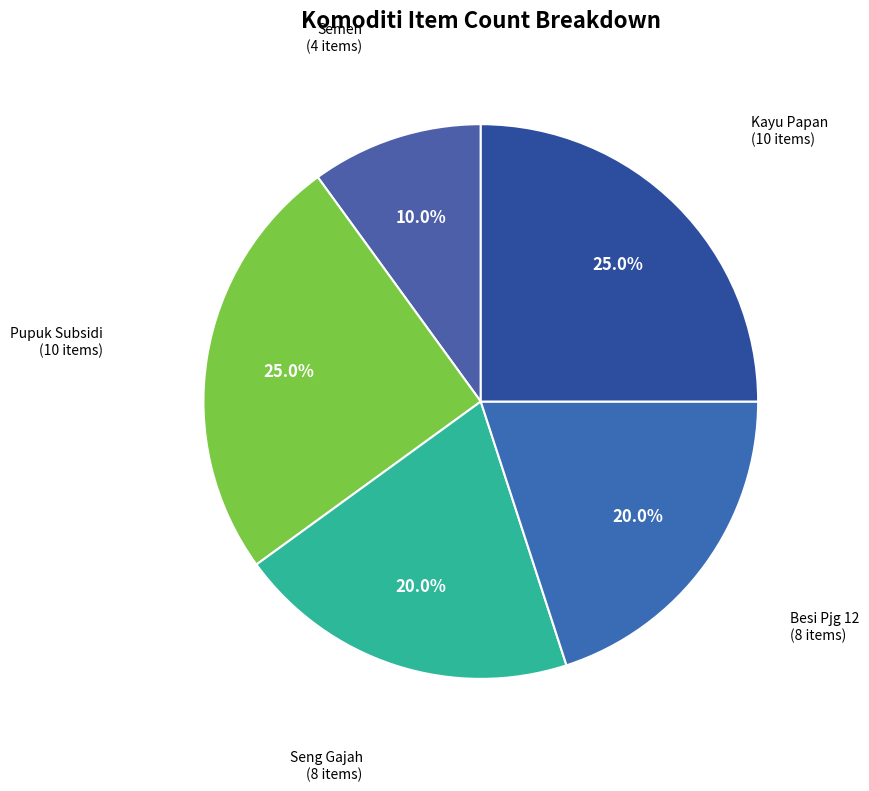

What percentage is the Besi Pjg 12 slice, to the nearest percent?

20%